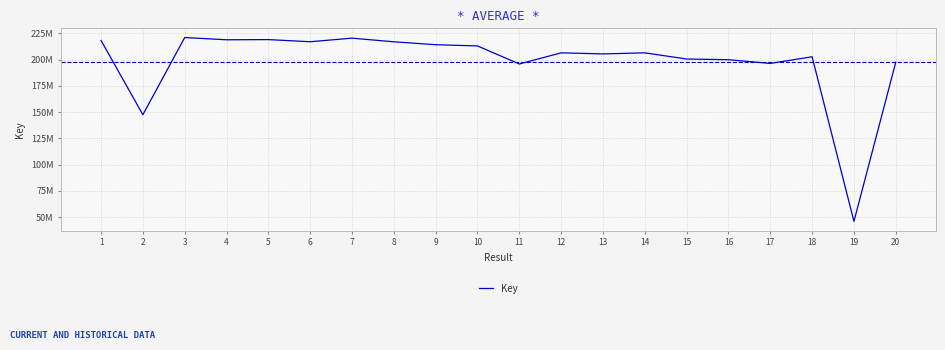

Does the chart display data point markers on the line(s)?

No